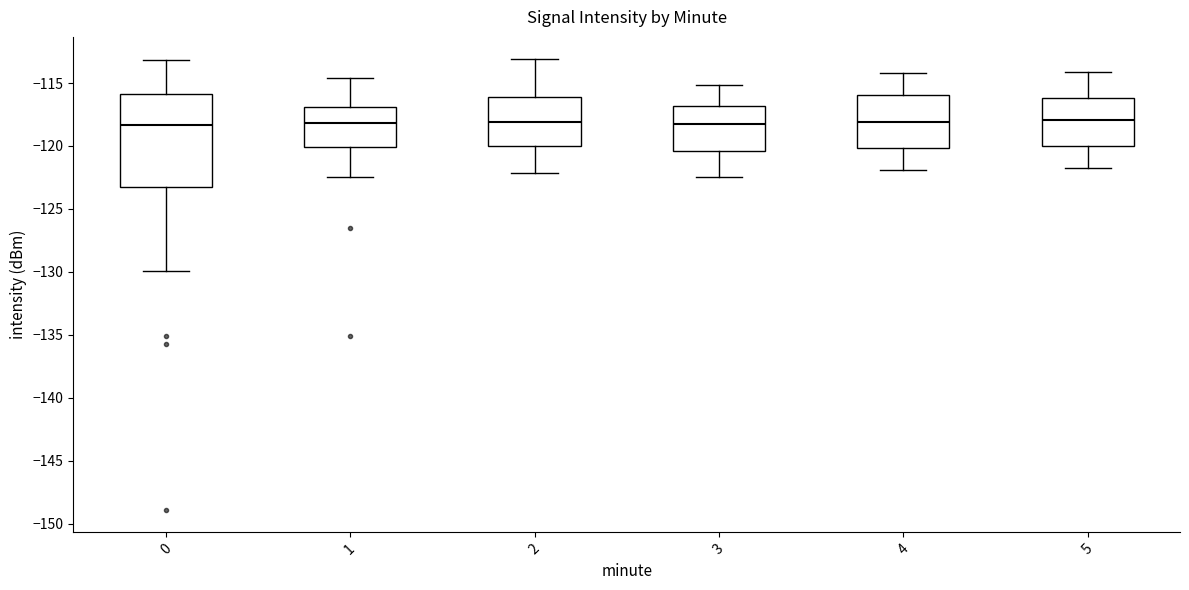

Which box is the tallest, from its lower edge to its upper edge?

0